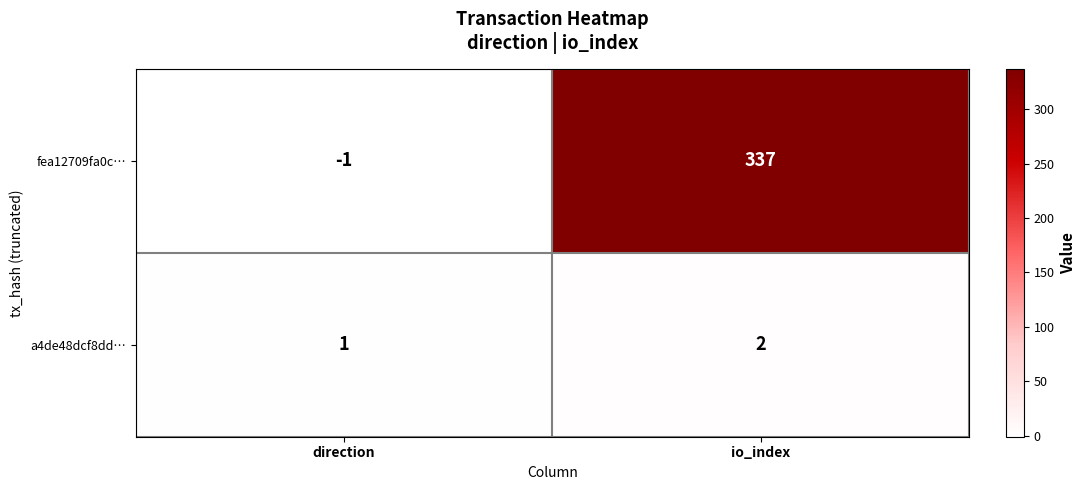

Reading right to left, transcribe all the data shown in this chart.

fea12709fa0c…: 337	-1
a4de48dcf8dd…: 2	1